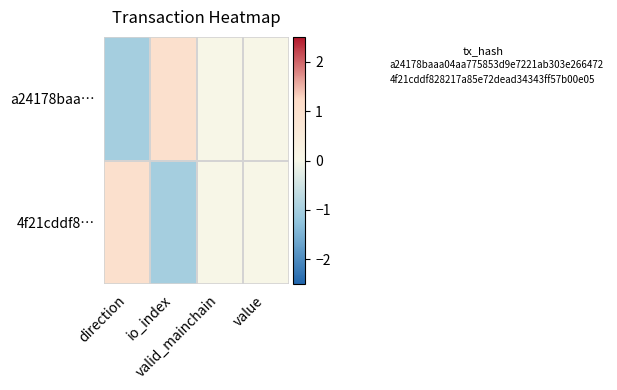

What is the spread (max minus min) of values at io_index?

2